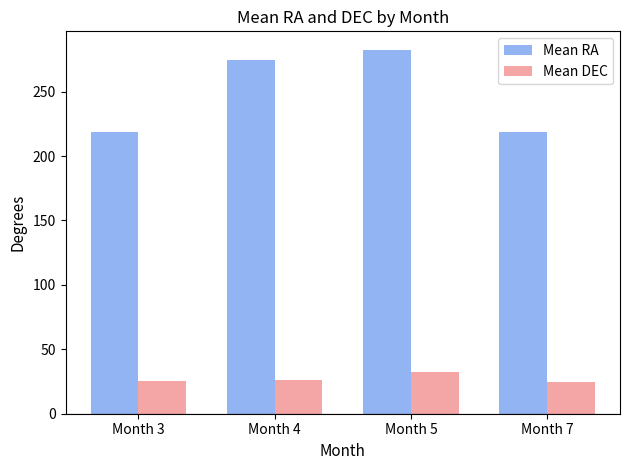

What is the sum of the Mean DEC values at Month 4 and Month 5?

58.7